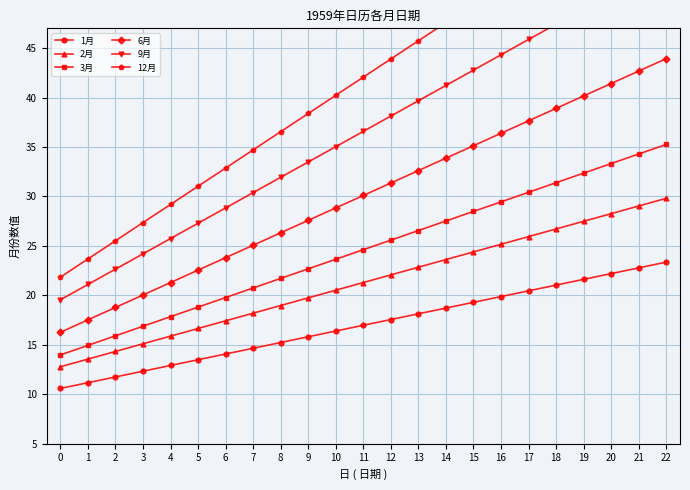

Which series has the widest spread of values?

12月